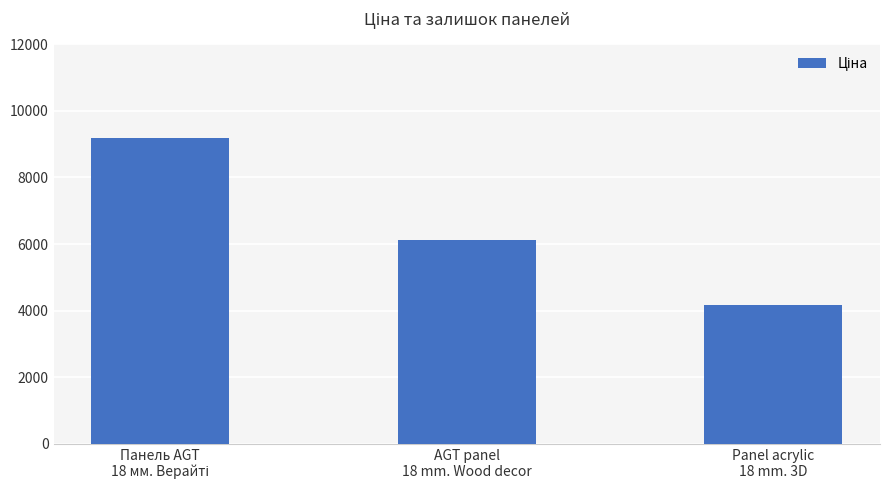

What is the smallest value displayed?

4161.8